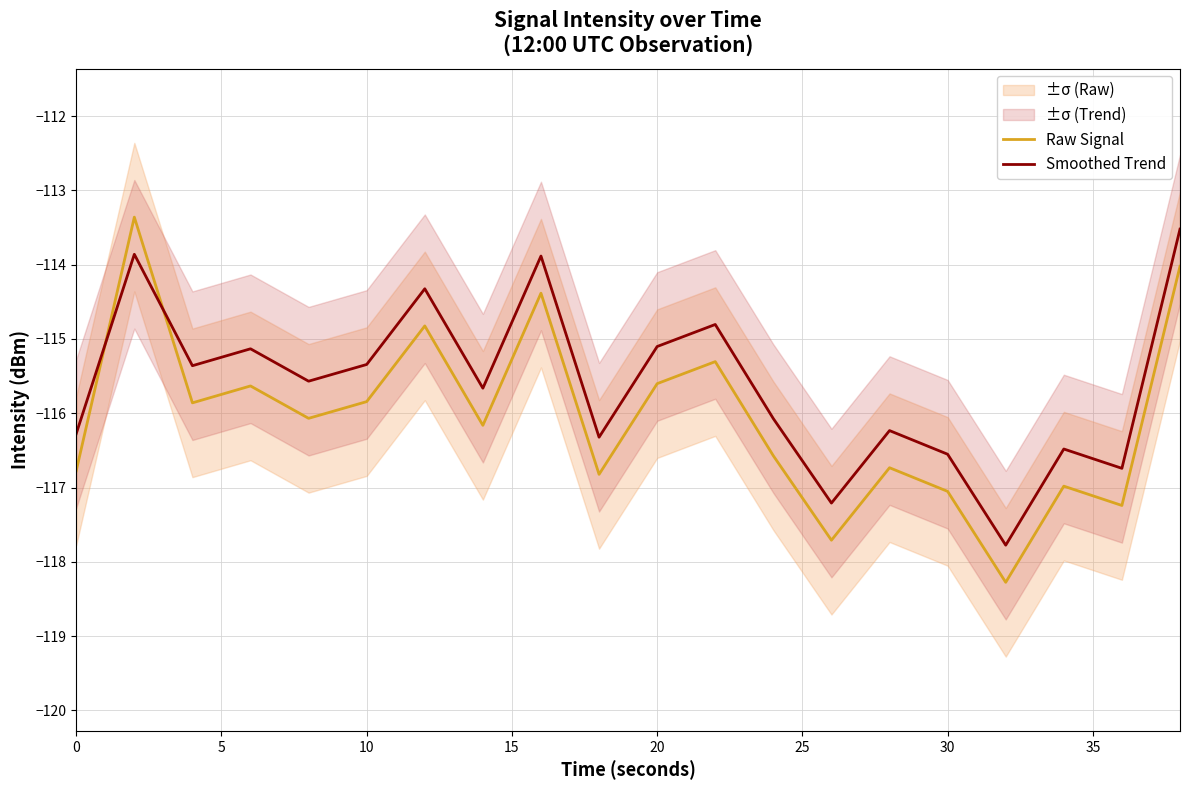

At how many categories does at least one series exceed -115?

5